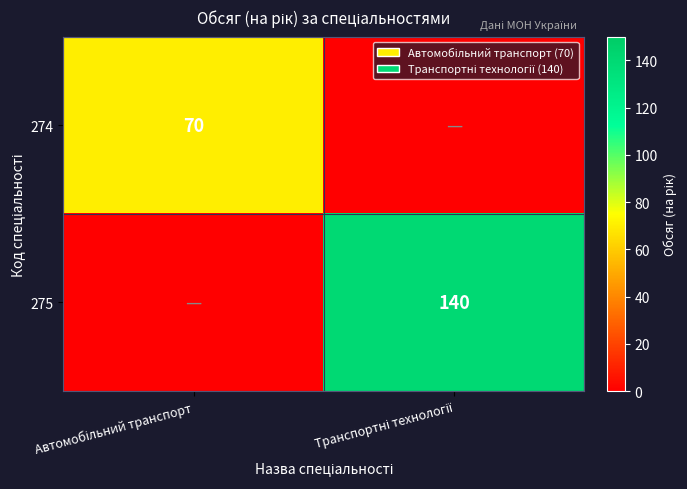

Rank the series at Автомобільний транспорт from highest to lowest value.

274, 275